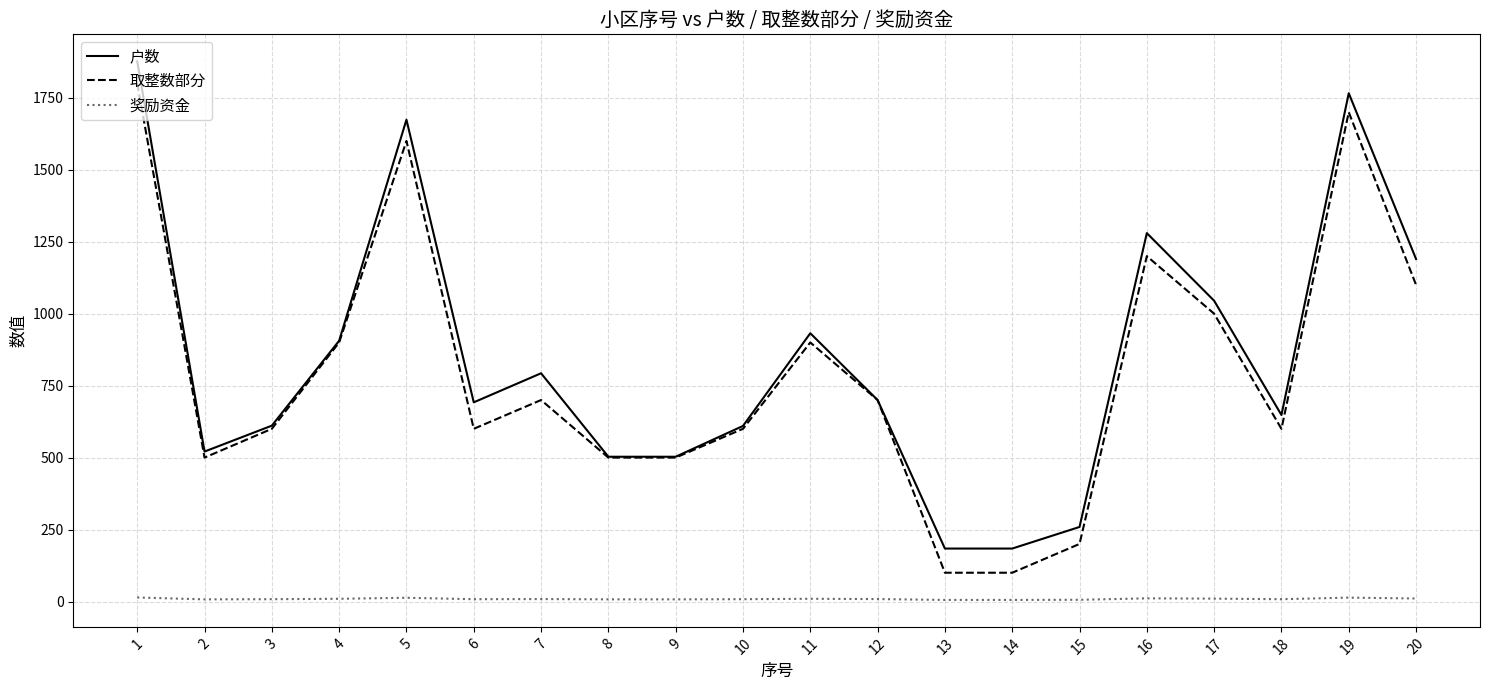

At which label does 户数 first exceed 700?

1